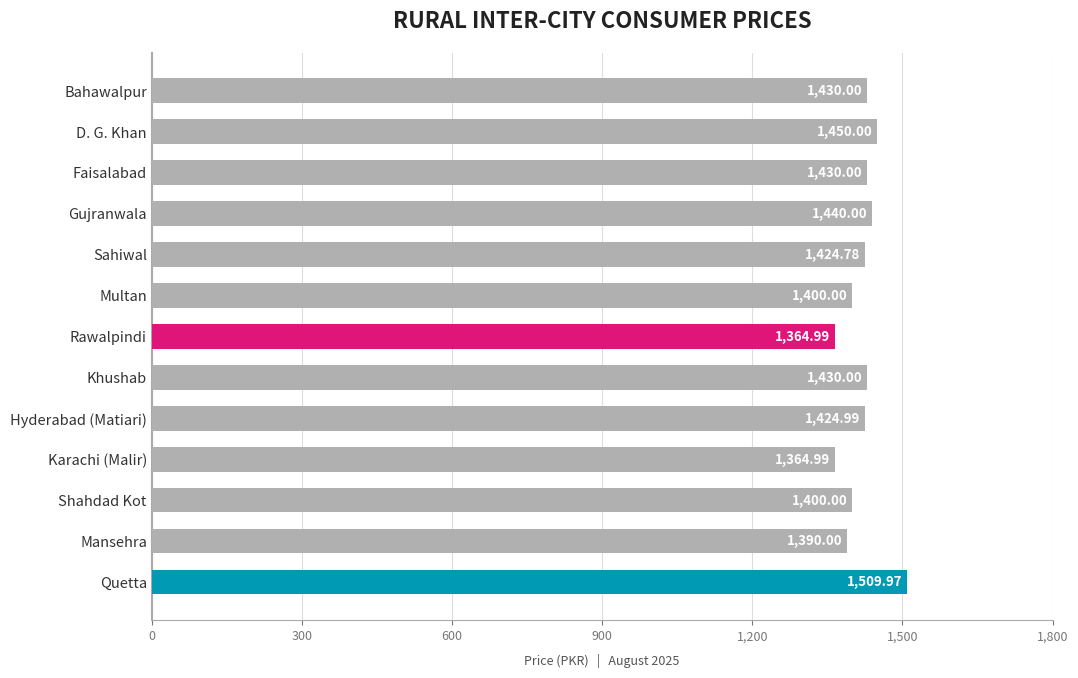

What is the difference between the maximum and minimum values?

145.0